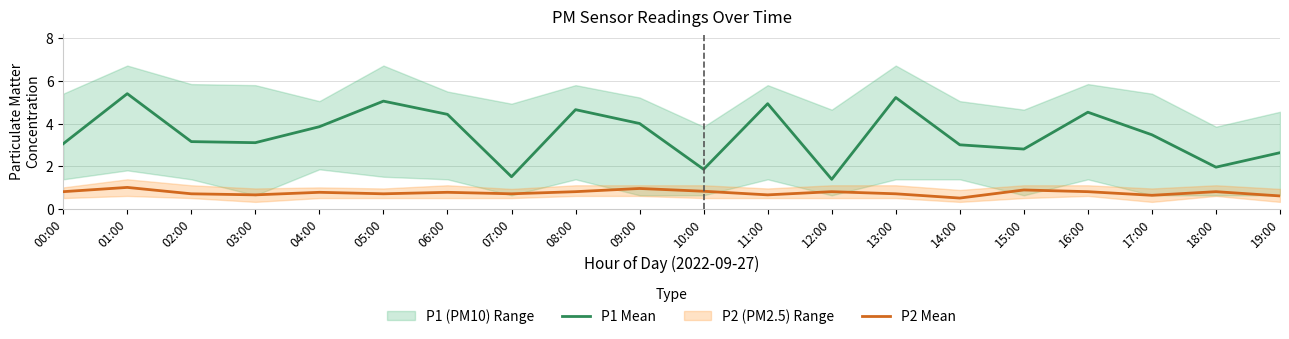

What is the approximate value of P1 Mean at 09:00?

4.0